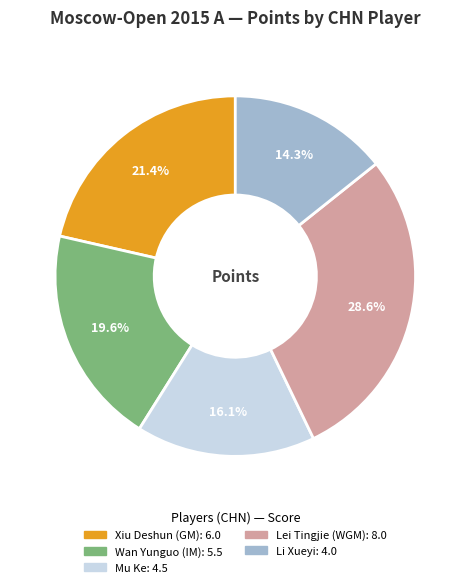

Does any single category account for the majority?

No